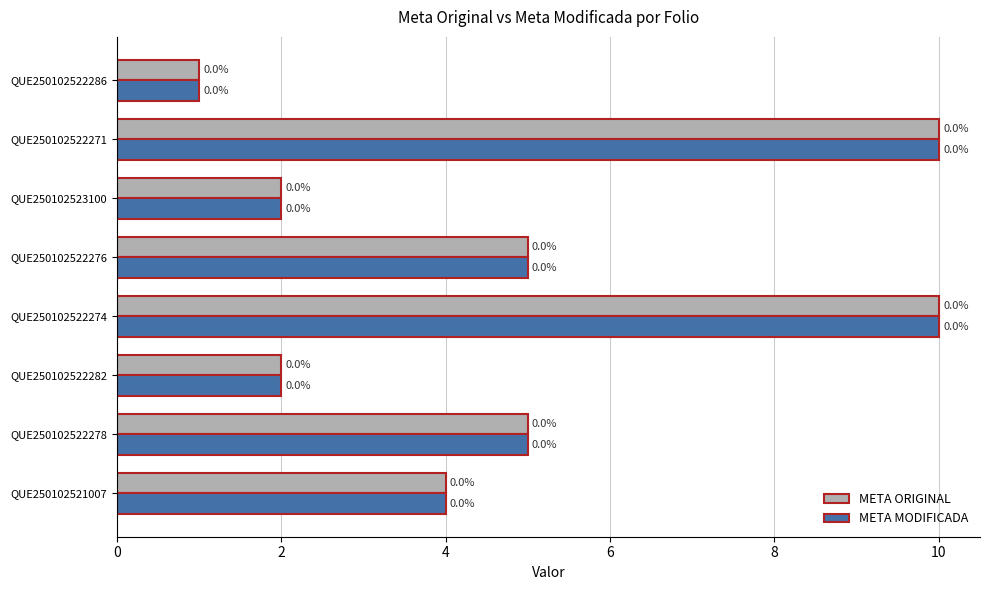

What is the smallest value displayed?

1